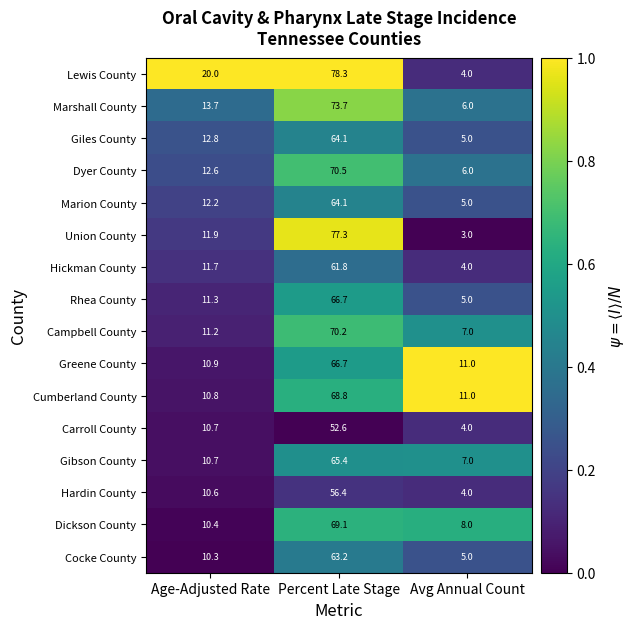

What is the spread (max minus min) of values at Age-Adjusted Rate?

9.7